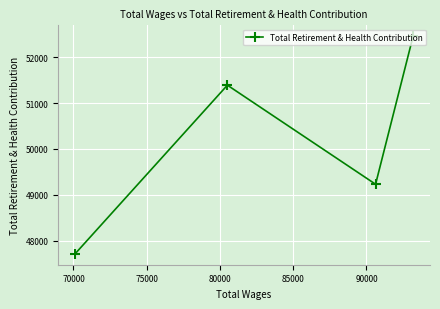

What is the greatest value displayed?

52453